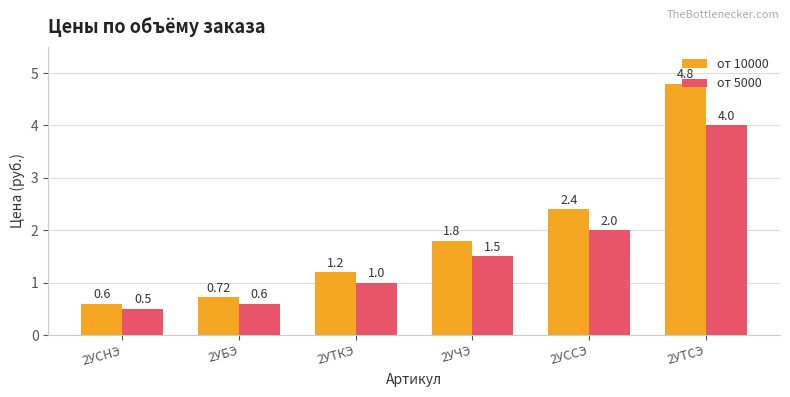

At which label does от 10000 reach its minimum?

2УСНЭ